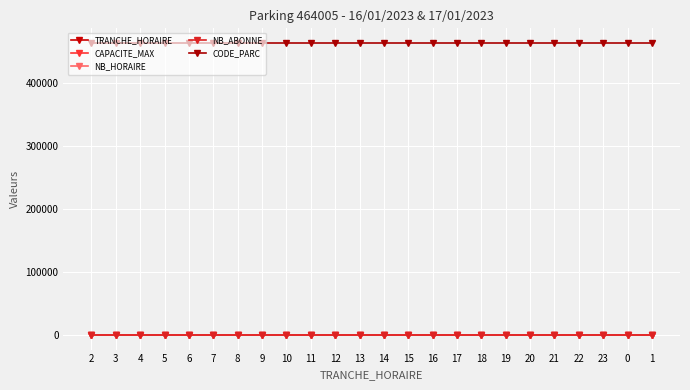

Is this an area chart (filled region under the line)?

No